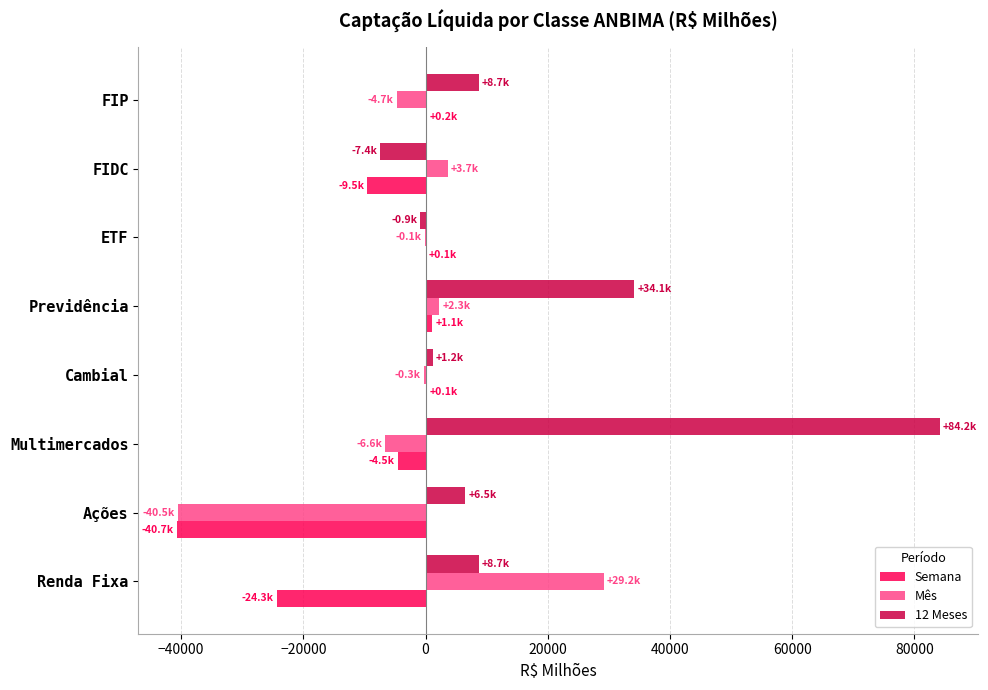

What is the sum of all Mês values?

-16948.0